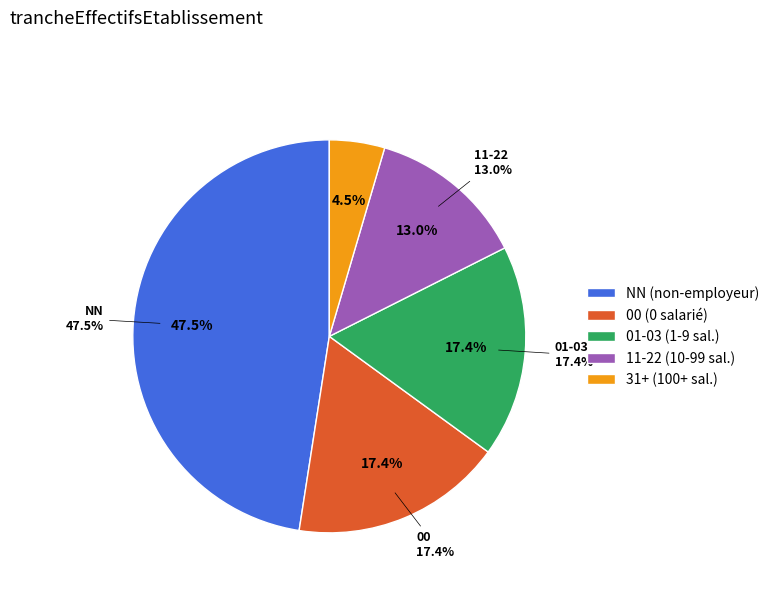

Is it true that NN is 62% of the pie?

False